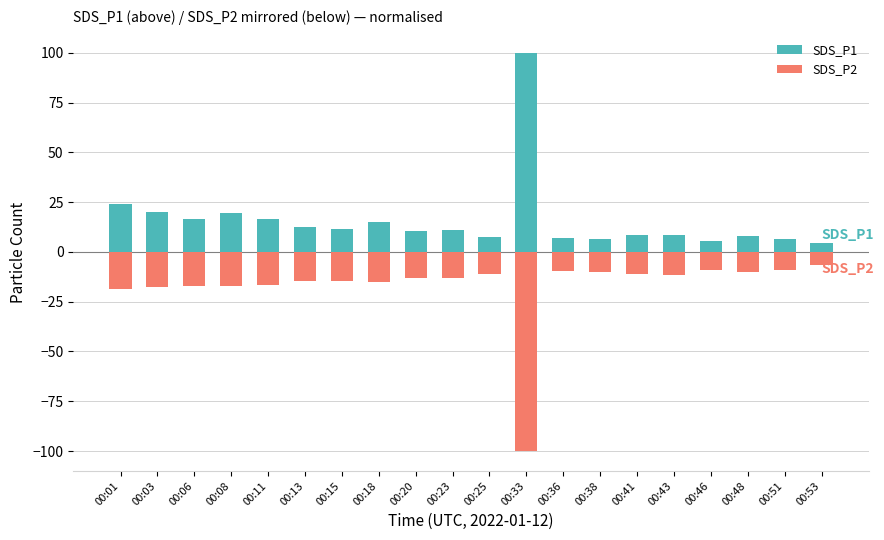

Count the number of categories in the chart.

20